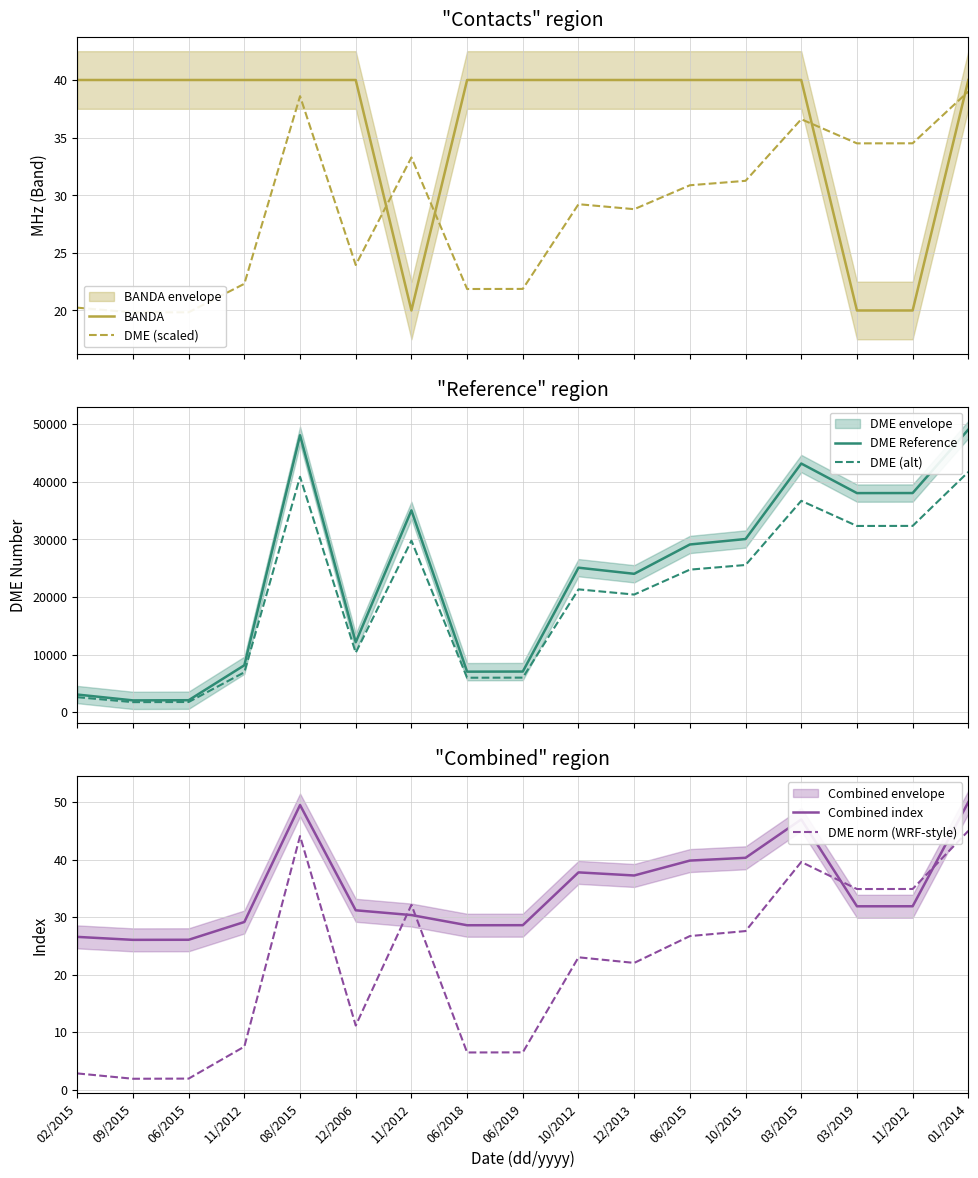

True or false: DME (alt) and DME norm (WRF-style) intersect in this chart.

False